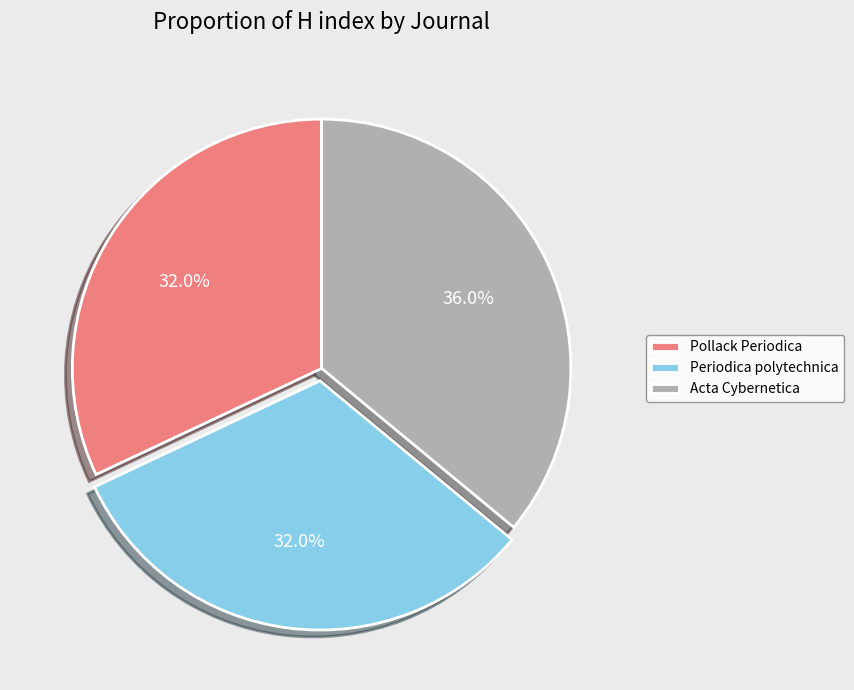

Does any single category account for the majority?

No